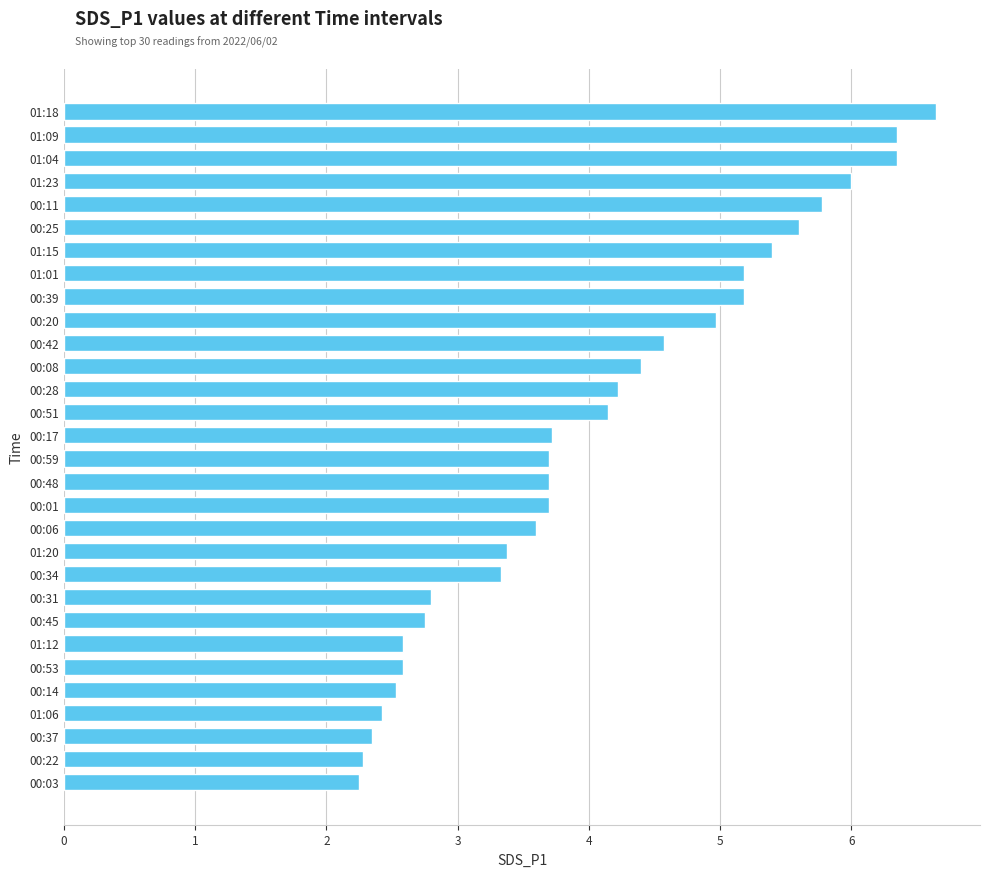

What is the ratio of the value at 00:48 to the value at 00:34?

1.1